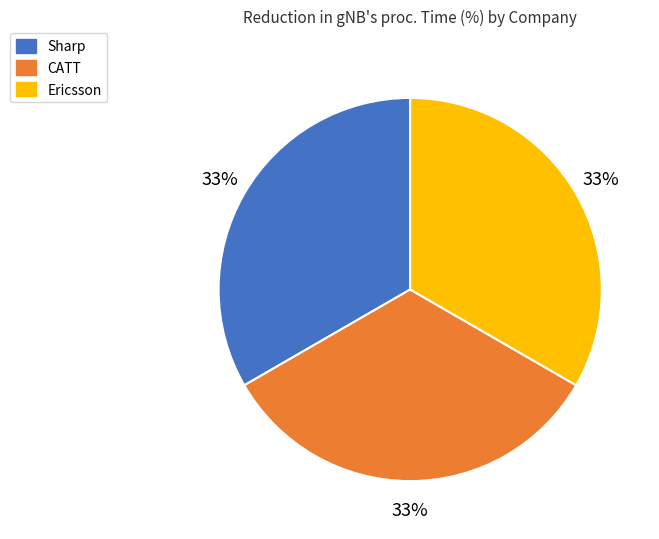

Is the sum of Ericsson and CATT greater than half?

Yes